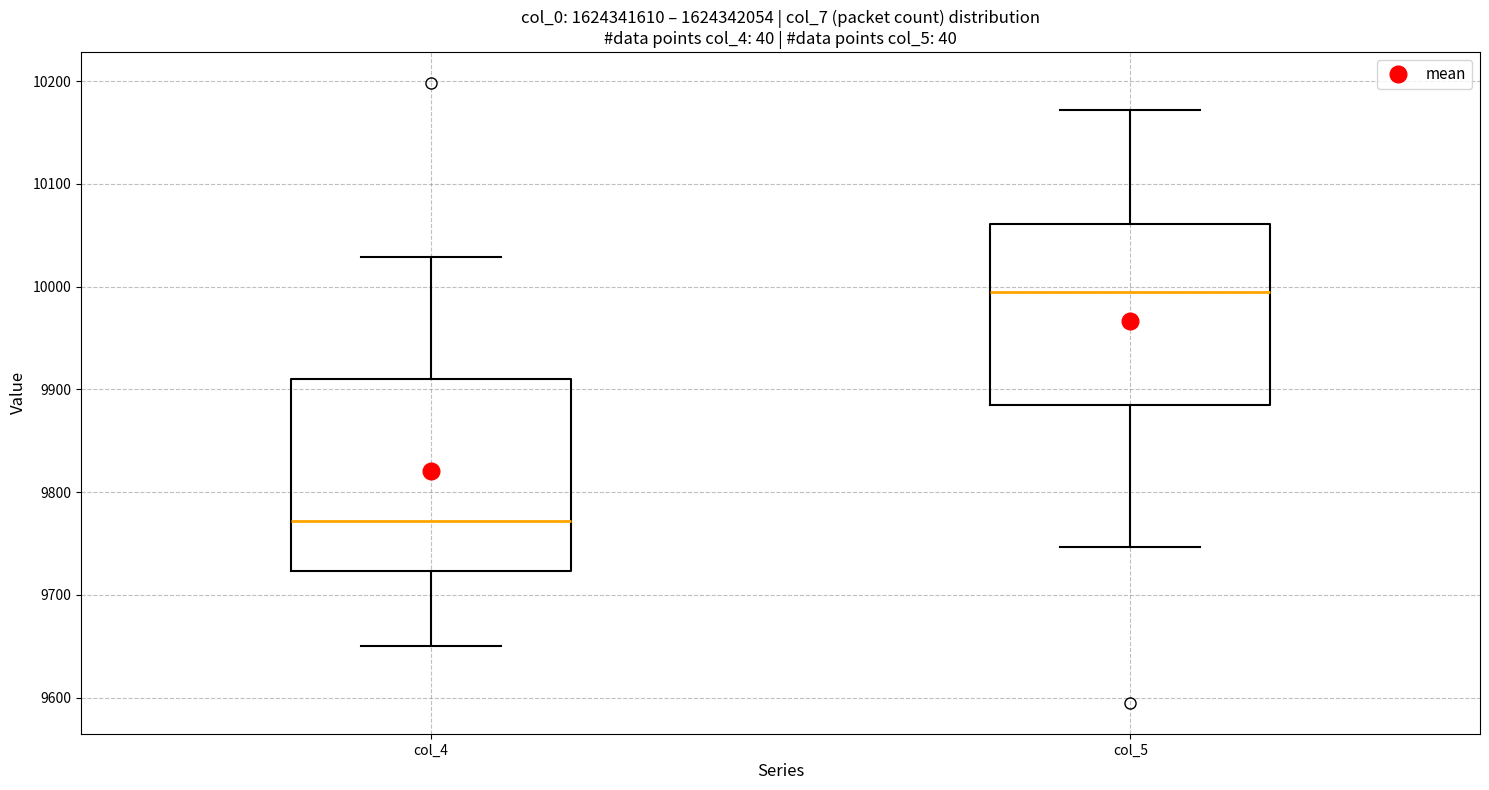

Comparing the boxes themselves (not the whiskers), which one is the tallest?

col_4